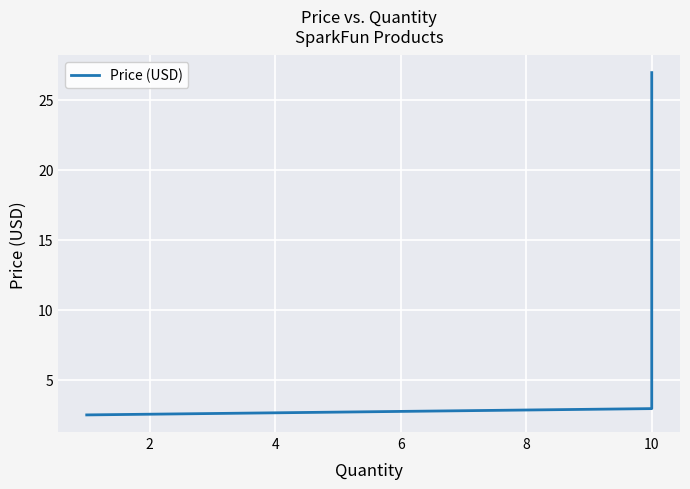

How many lines are shown in the chart?

1